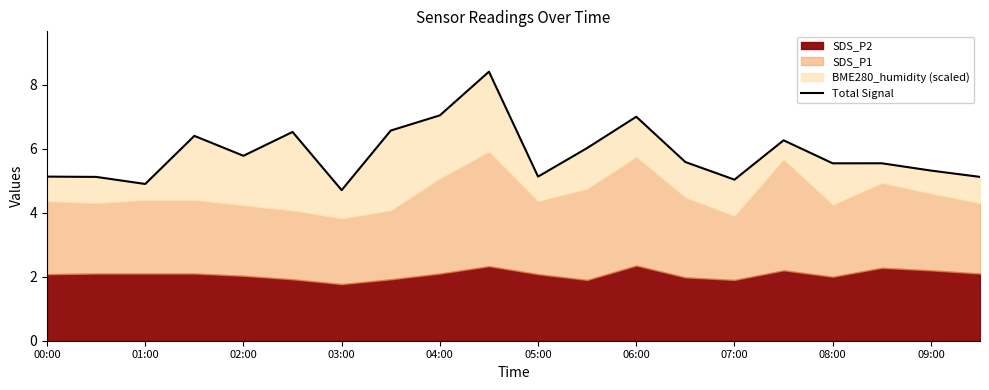

Where does the data first go above 5?

00:00